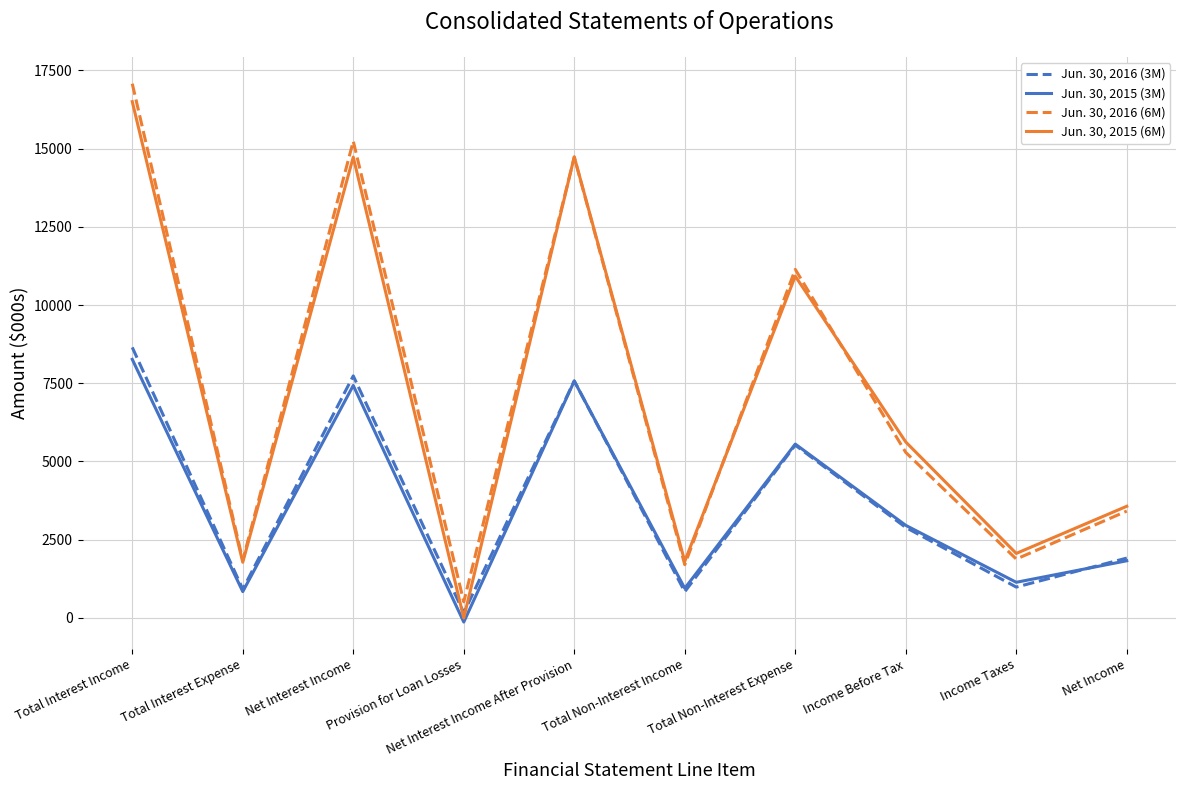

At Net Interest Income, list the series in order from largest to smallest.

Jun. 30, 2016 (6M), Jun. 30, 2015 (6M), Jun. 30, 2016 (3M), Jun. 30, 2015 (3M)